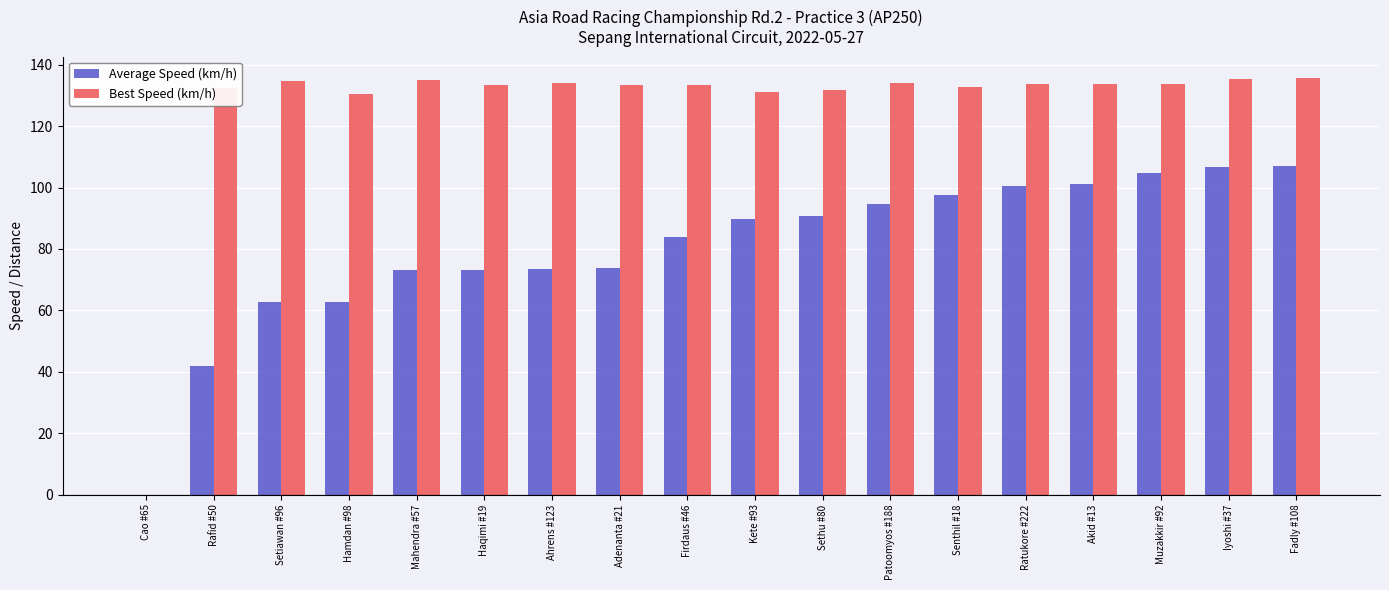

How many values in Best Speed (km/h) are above zero?

17